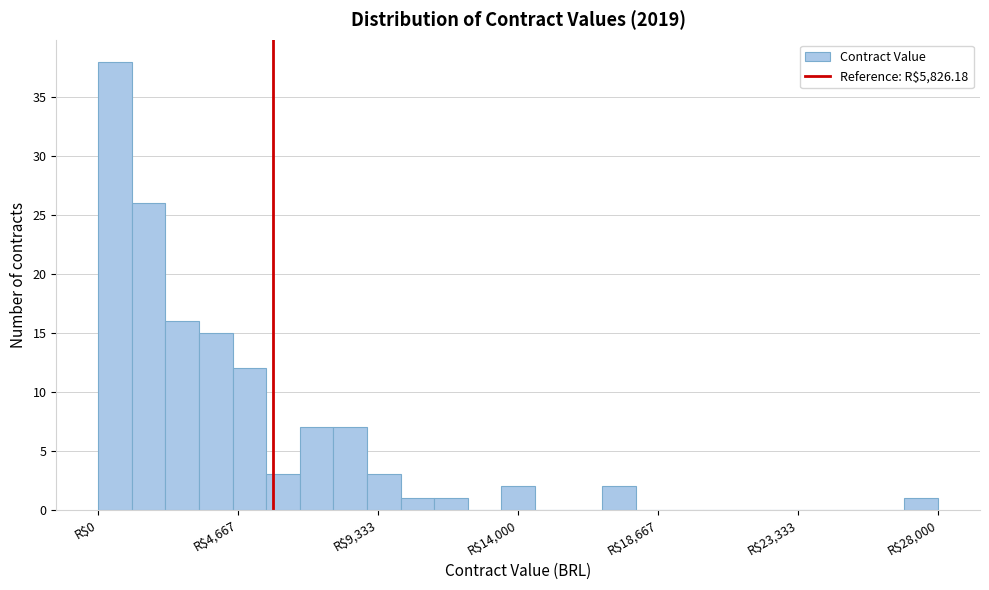

Around what value on the x-axis is the tallest bar? Give the approximate position of its centre, as read against the axis.

500